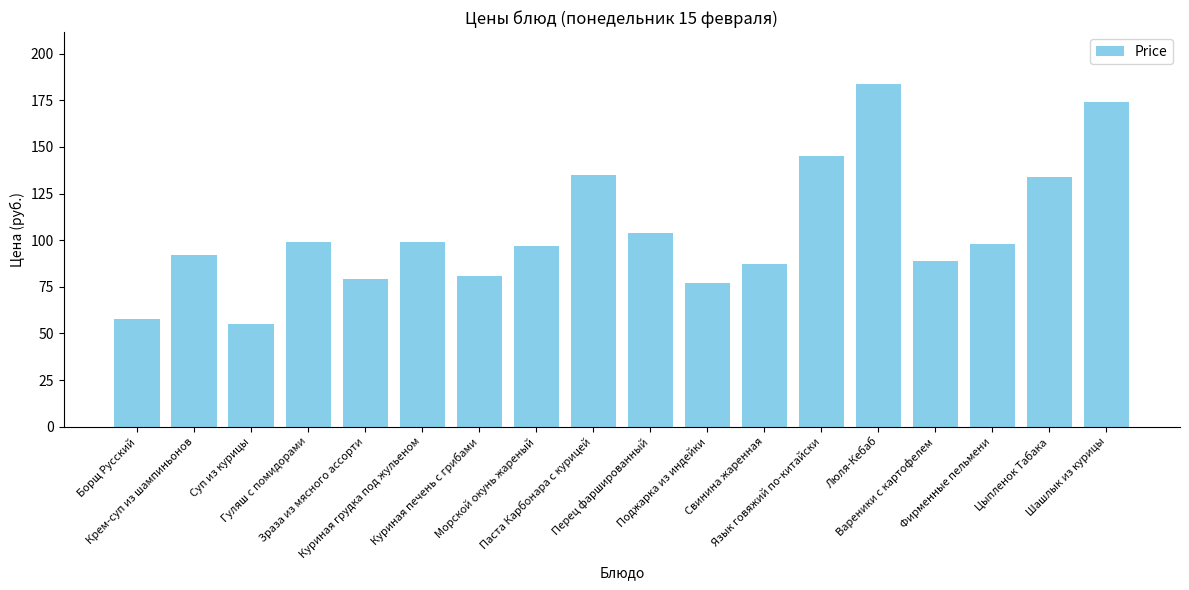

What is the difference between the second highest and second lowest values?

116